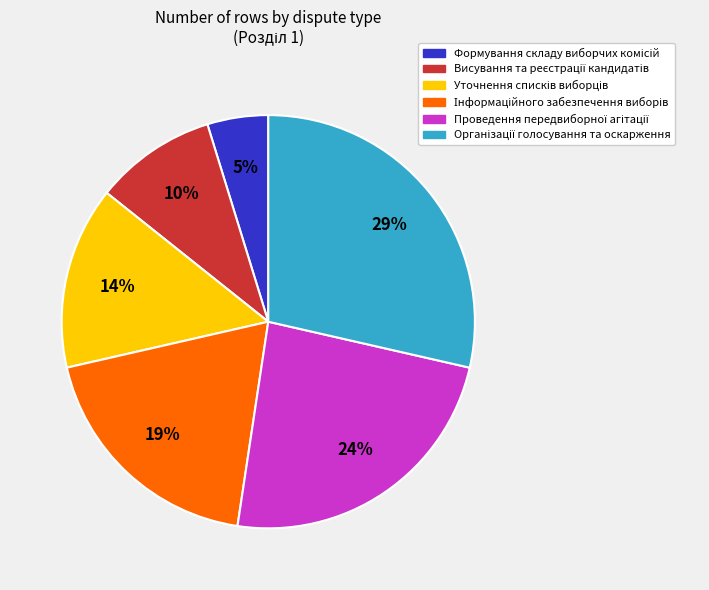

Is there any slice that represents more than half of the pie?

No